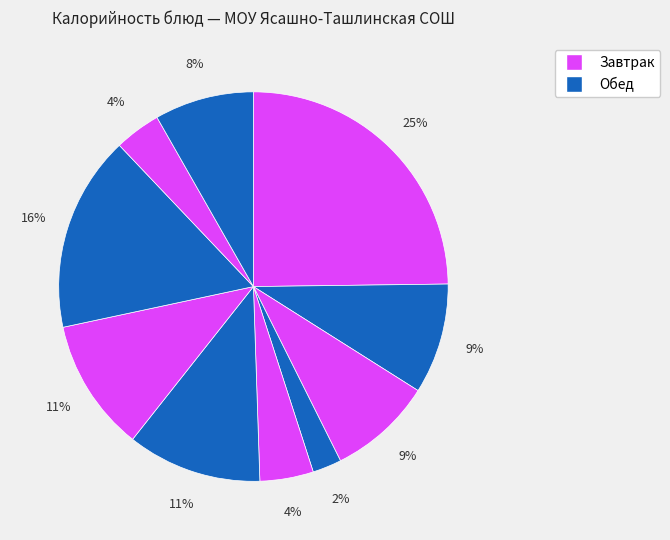

How many segments does this pie chart have?

10